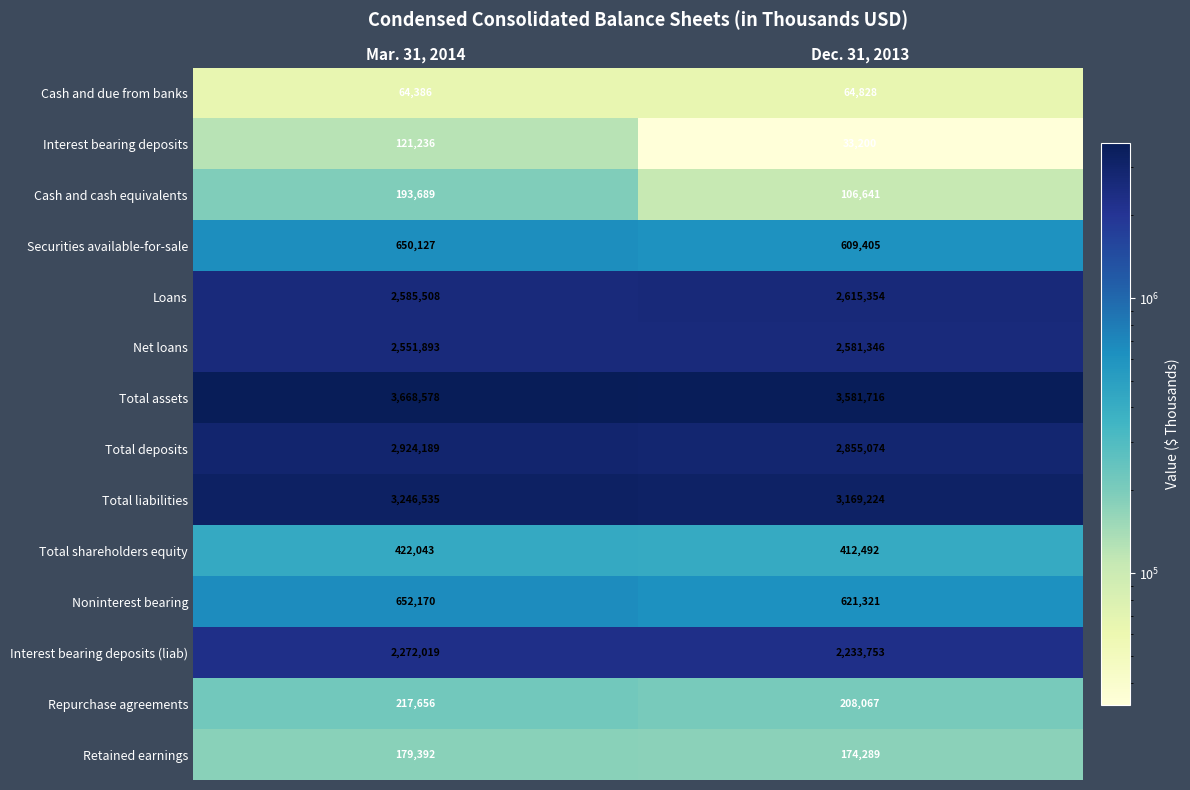

Reading right to left, what are all the values shown in this chart?

Cash and due from banks: 64828	64386
Interest bearing deposits: 33200	121236
Cash and cash equivalents: 106641	193689
Securities available-for-sale: 609405	650127
Loans: 2615354	2585508
Net loans: 2581346	2551893
Total assets: 3581716	3668578
Total deposits: 2855074	2924189
Total liabilities: 3169224	3246535
Total shareholders equity: 412492	422043
Noninterest bearing: 621321	652170
Interest bearing deposits (liab): 2233753	2272019
Repurchase agreements: 208067	217656
Retained earnings: 174289	179392